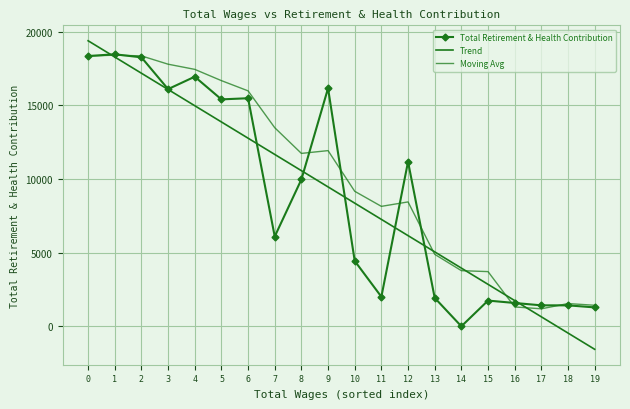

What is the difference between the second highest and minimum values in the Total Retirement & Health Contribution series?

18351.0